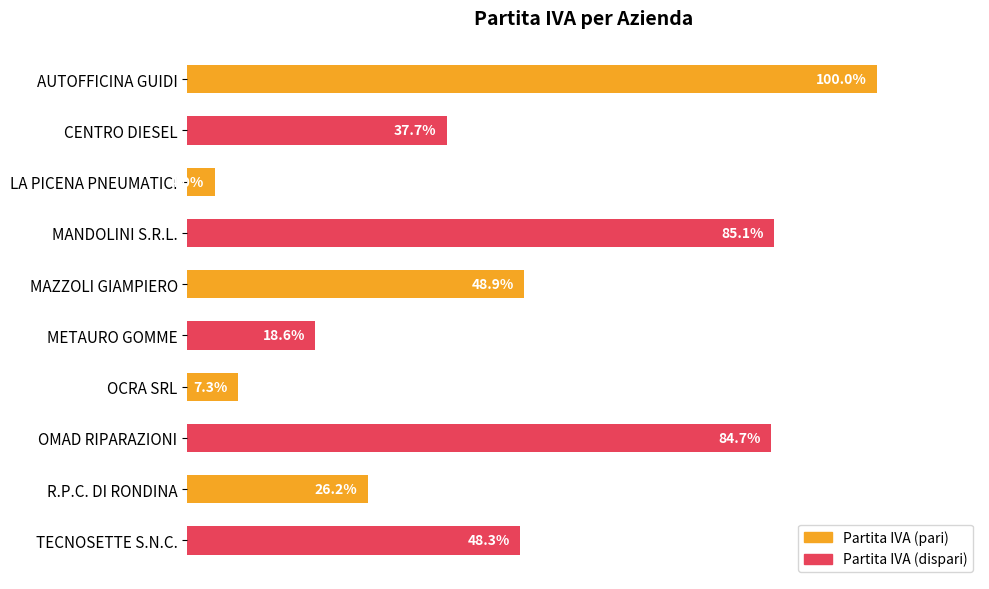

Which label corresponds to the largest value in the chart?

AUTOFFICINA GUIDI